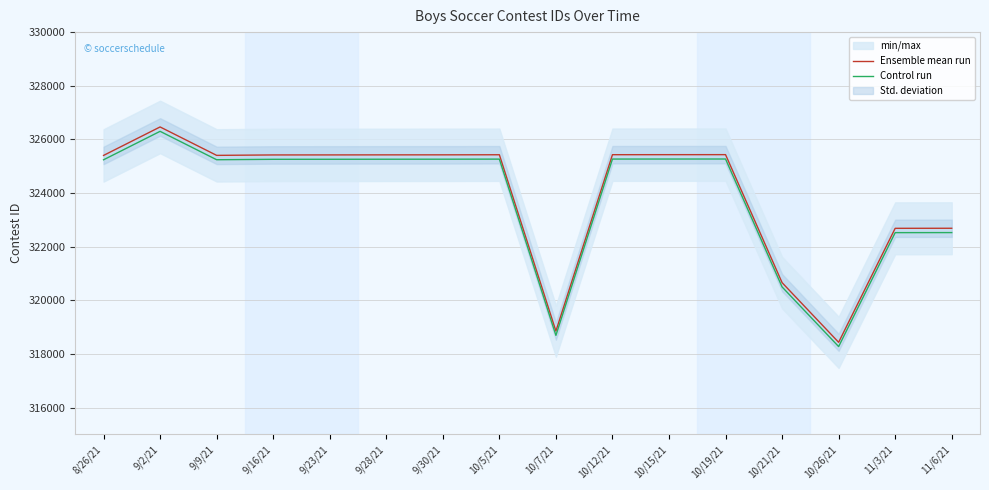

What is the sum of all Control run values?

5181397.0